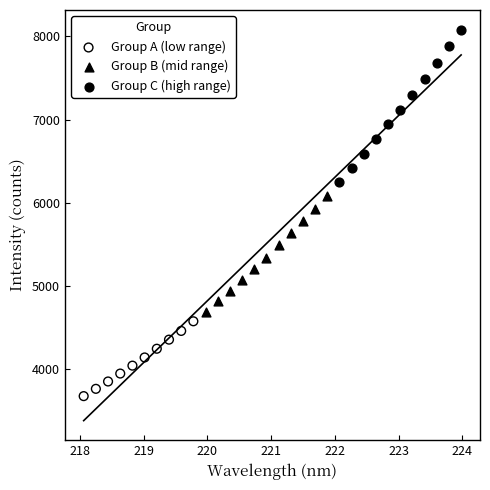

Which series has the widest spread of Y values?

Group C (high range)